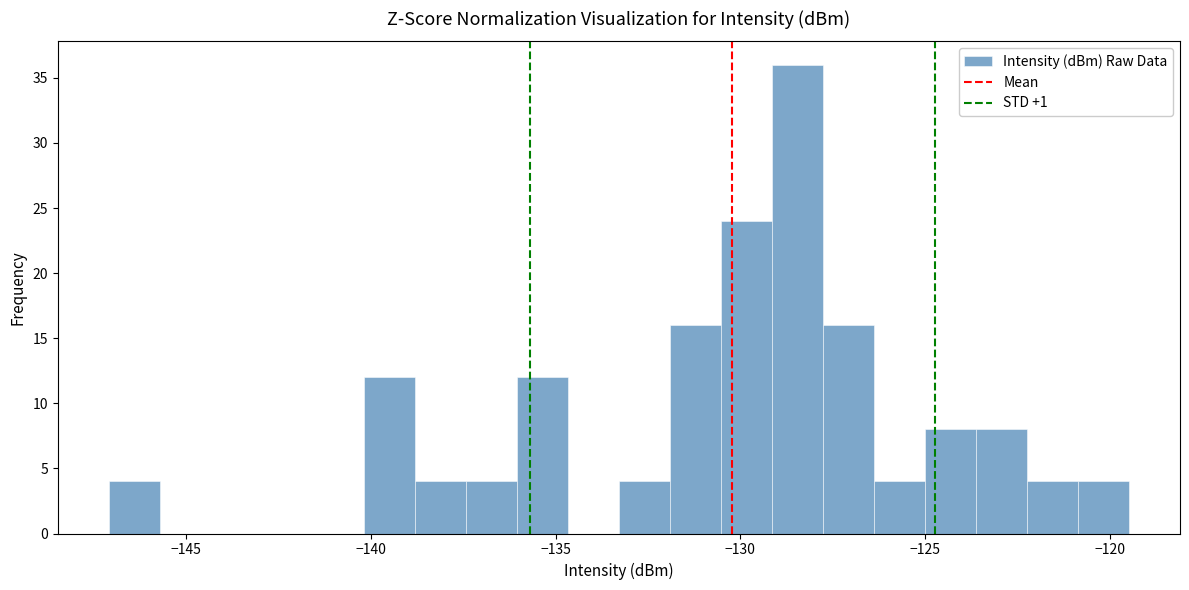

Read against the x-axis, roughly where is the centre of the tallest bar?

-128.5